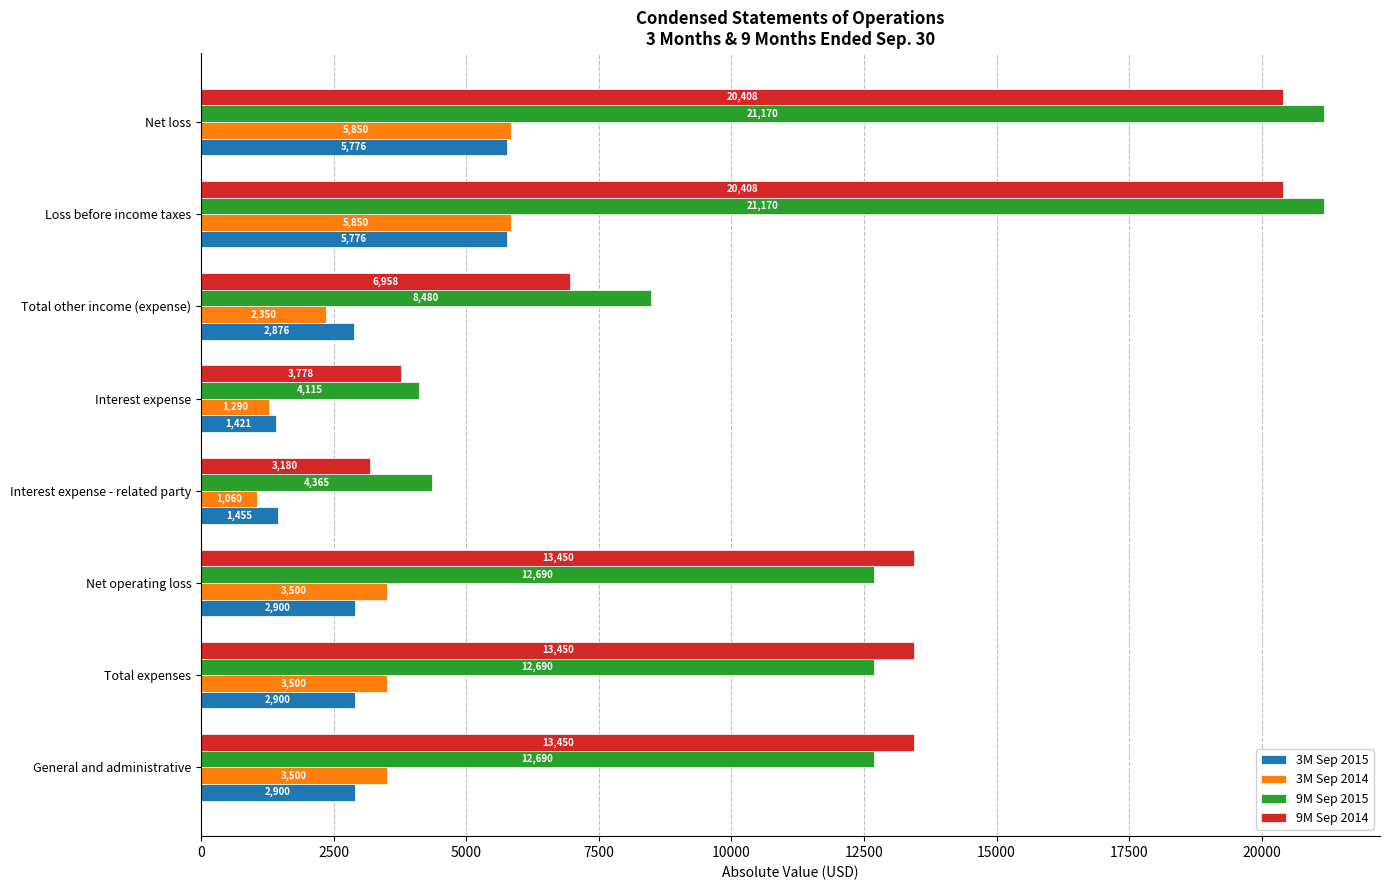

What is the minimum value for 9M Sep 2015?

4115